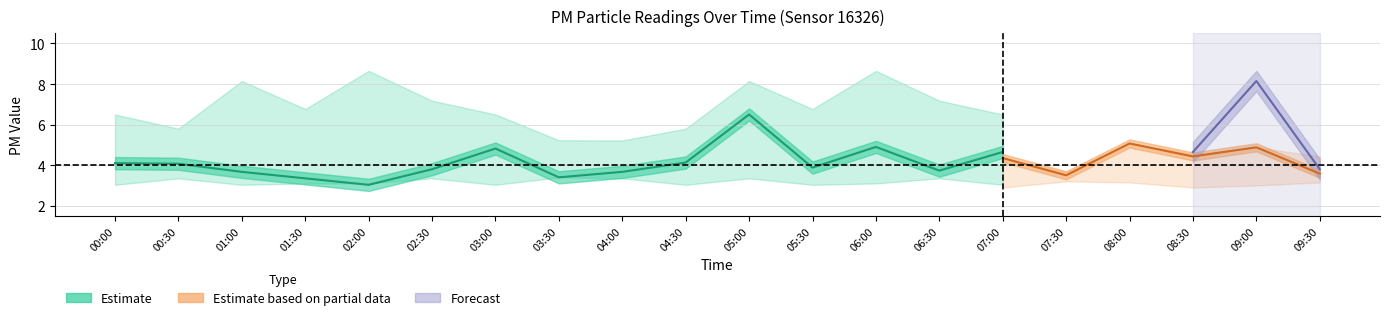

What is the difference between the P2 values at 01:00 and 00:30?

0.4